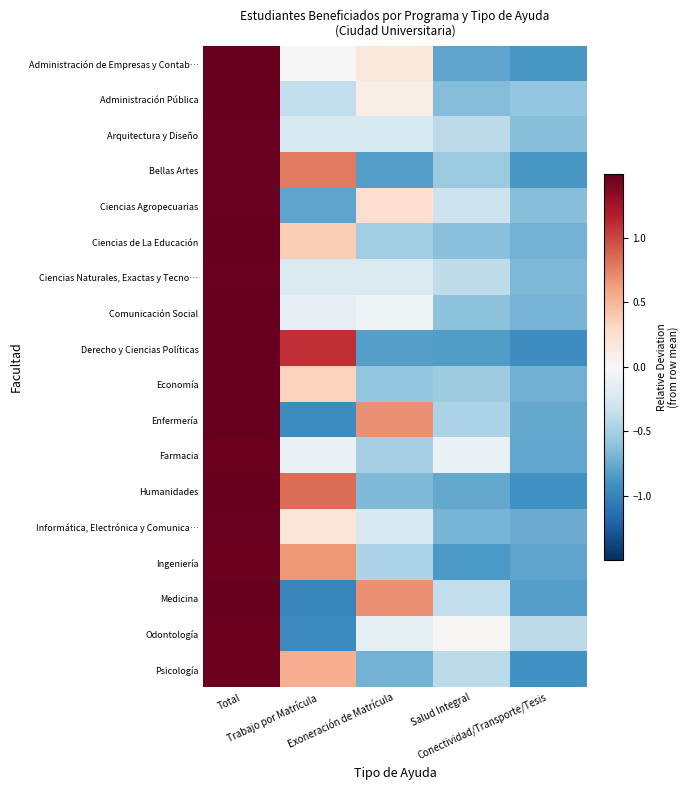

List the series in order of their peak value, lowest first.

Farmacia, Odontología, Ingeniería, Psicología, Arquitectura y Diseño, Bellas Artes, Informática, Electrónica y Comunica…, Ciencias Naturales, Exactas y Tecno…, Ciencias Agropecuarias, Economía, Administración Pública, Ciencias de La Educación, Enfermería, Comunicación Social, Medicina, Derecho y Ciencias Políticas, Humanidades, Administración de Empresas y Contab…